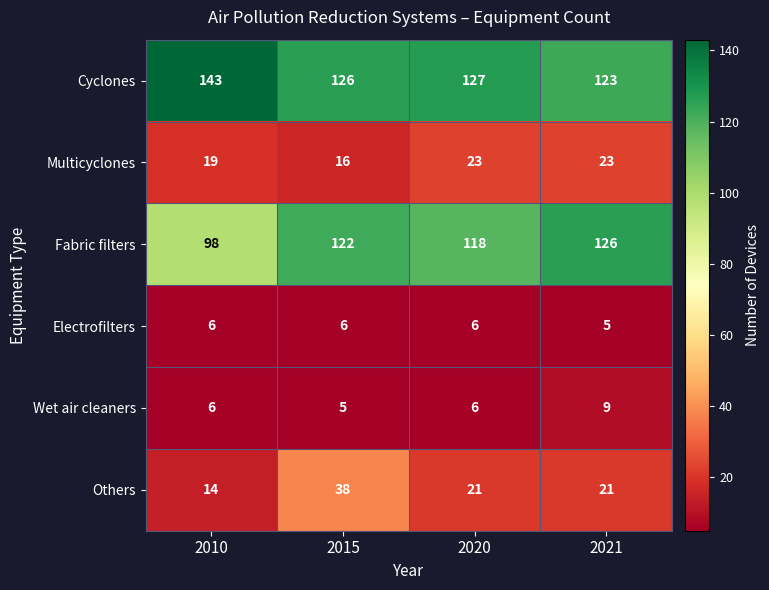

Count the number of data series in this chart.

6